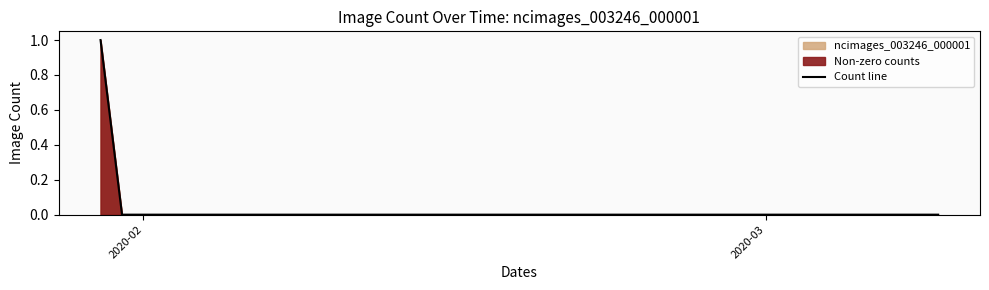

The chart shows a value of -1 at 2020-02. True or false?

False